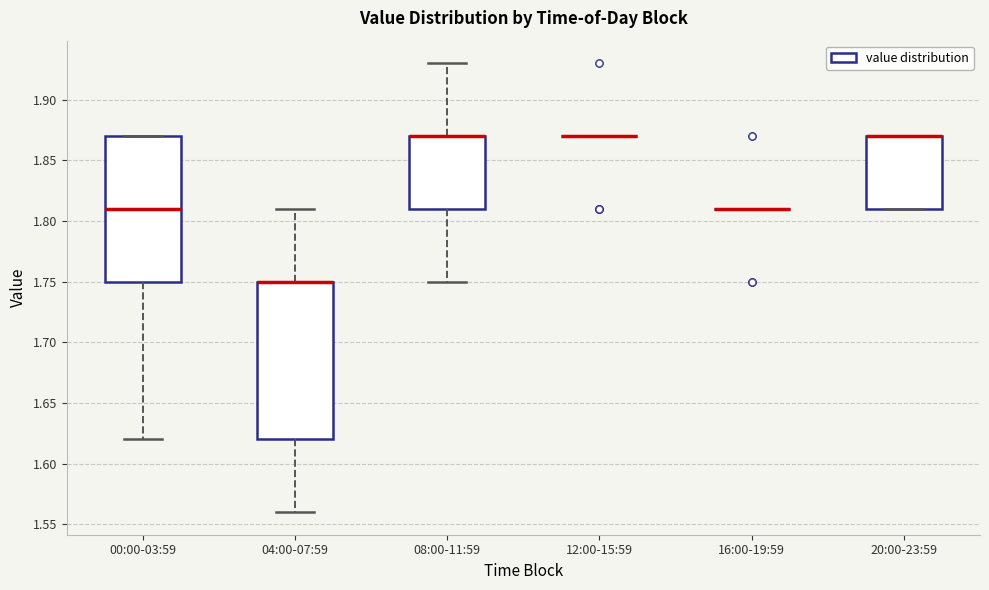

Reading left to right, read every box against the y-axis: the position of its median line, the range the box covers, and the ends of its whiskers. The values are not printed on the chart, so give them approximately, as read against the axis.

00:00-03:59: median 1.81, box 1.75 to 1.87, whiskers 1.62 to 1.87
04:00-07:59: median 1.75 (drawn on the box's upper edge), box 1.62 to 1.75, whiskers 1.56 to 1.81
08:00-11:59: median 1.87 (drawn on the box's upper edge), box 1.81 to 1.87, whiskers 1.75 to 1.93
12:00-15:59: box collapsed to a line at 1.87, whiskers 1.87 to 1.87
16:00-19:59: box collapsed to a line at 1.81, whiskers 1.81 to 1.81
20:00-23:59: median 1.87 (drawn on the box's upper edge), box 1.81 to 1.87, whiskers 1.81 to 1.87